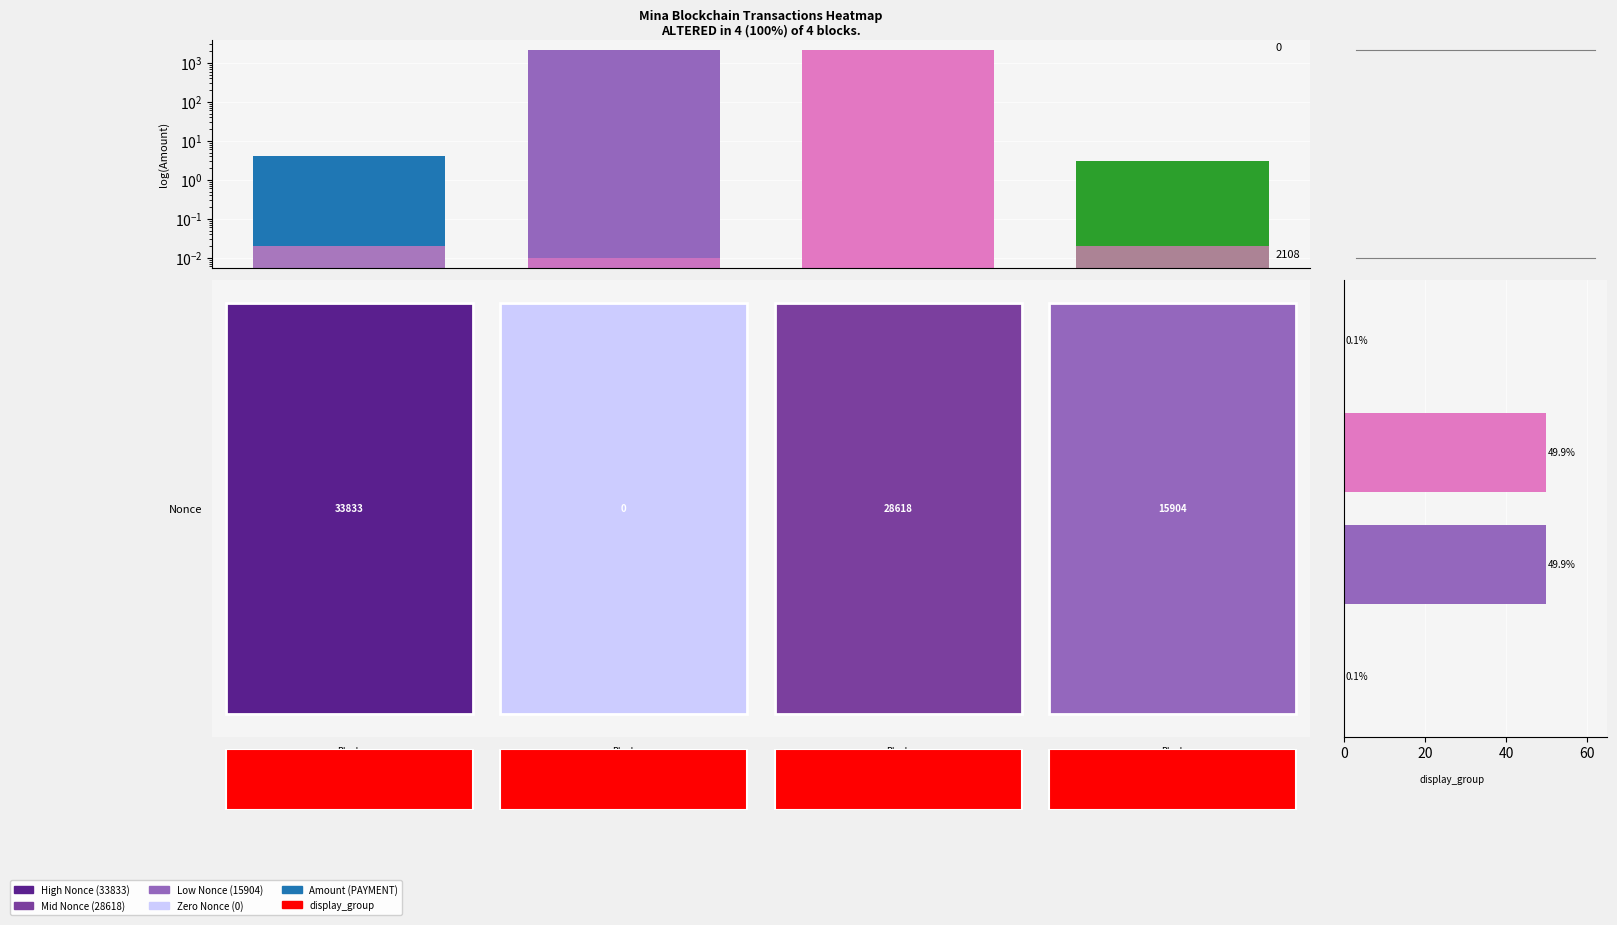

The value of Amount at Block
68635
2021-10-07 is 1.8. True or false?

False